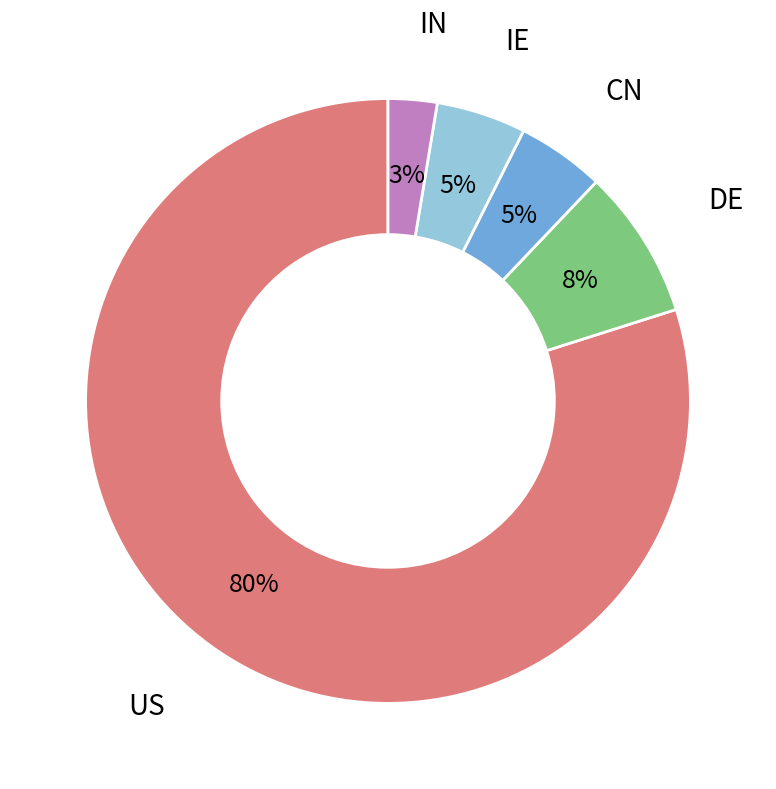

Is there any slice that represents more than half of the pie?

Yes